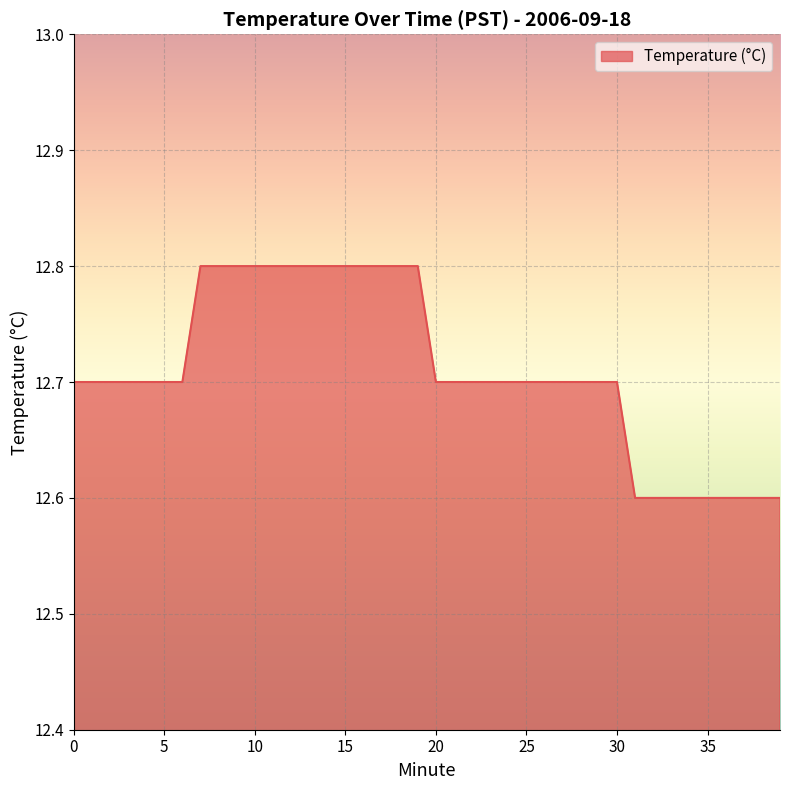

What is the maximum value shown in the chart?

12.8